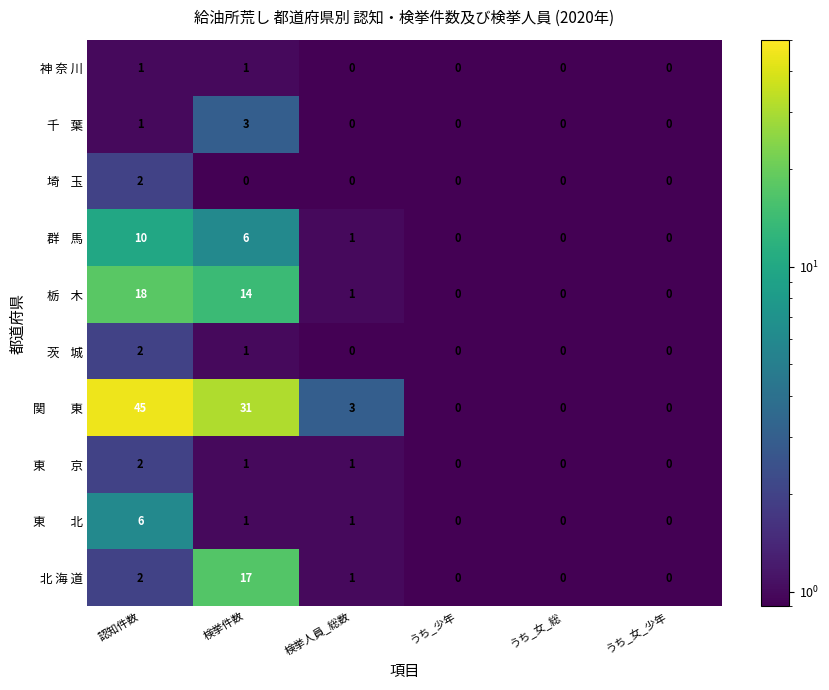

What is the difference between the highest and lowest values at 認知件数?

44